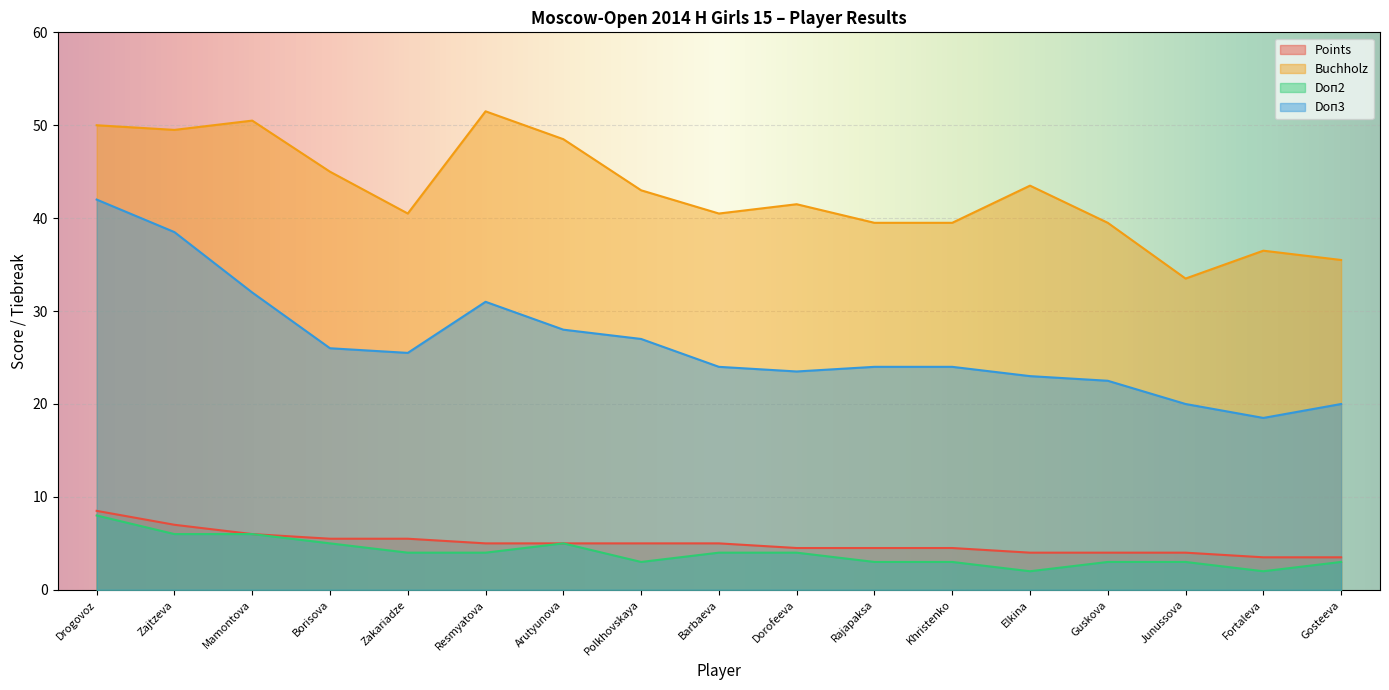

Count the number of categories in the chart.

17